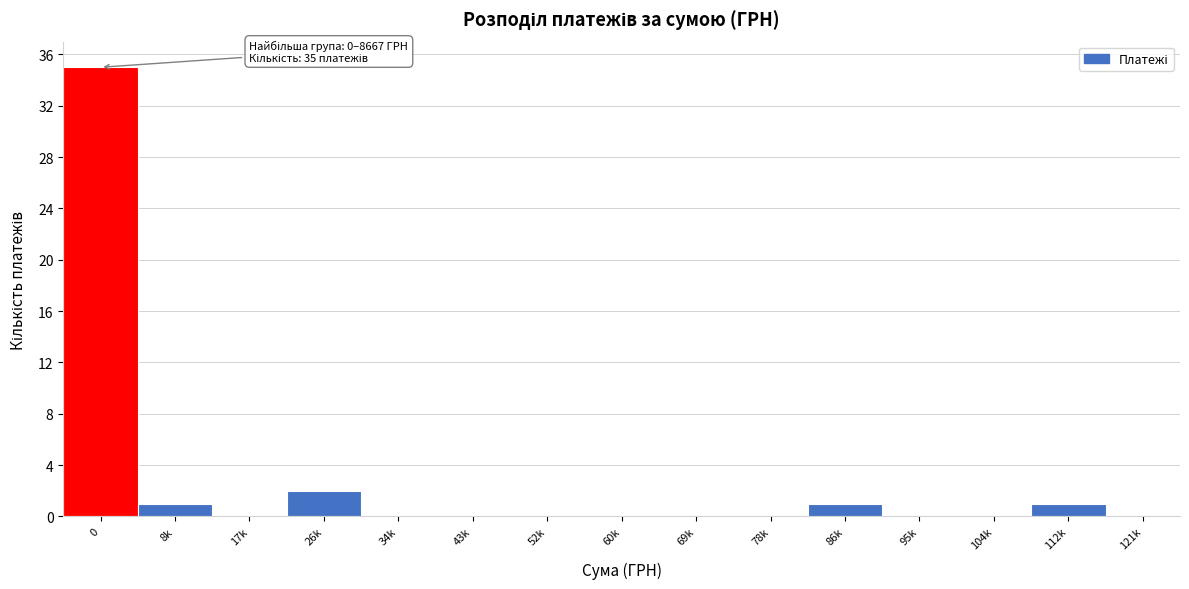

Reading left to right, what are all the values shown in this chart?

0=35	8k=1	17k=0	26k=2	34k=0	43k=0	52k=0	60k=0	69k=0	78k=0	86k=1	95k=0	104k=0	112k=1	121k=0